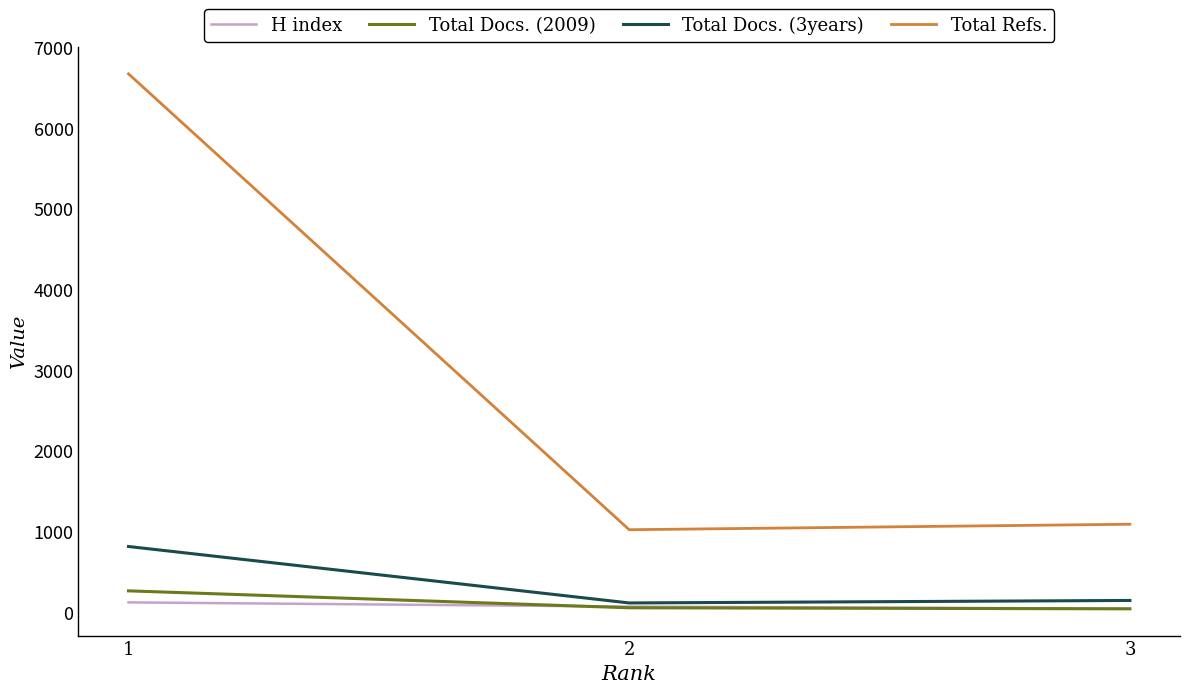

Where is H index nearest to the value 77?

2